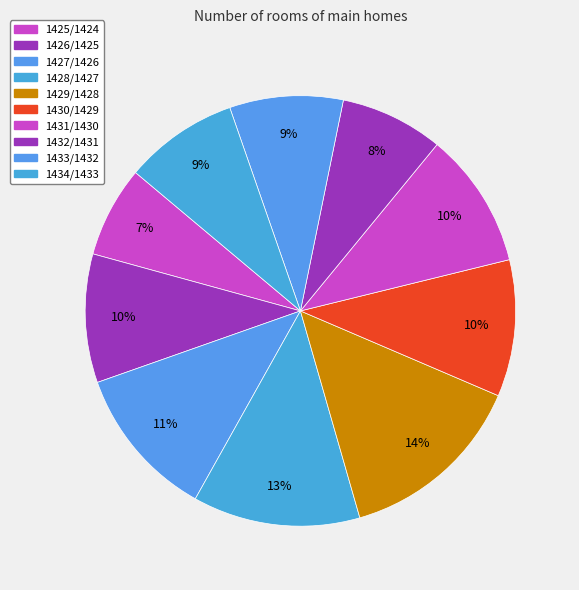

Is it true that 1429/1428 is 14% of the pie?

True